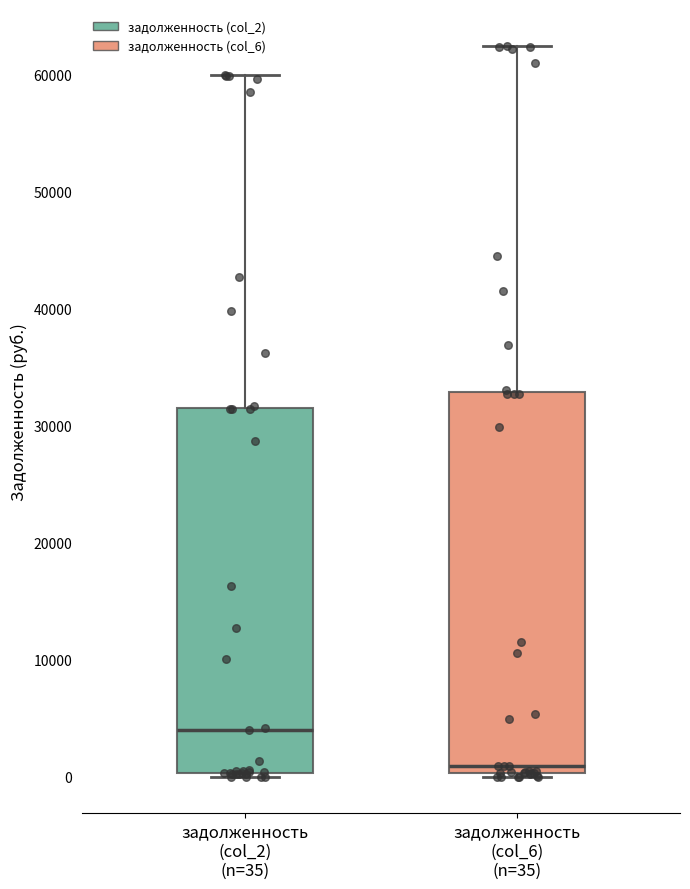

Reading left to right, read every box against the y-axis: the position of its median line, the range the box covers, and the ends of its whiskers. The values are not printed on the chart, so give them approximately, as read against the axis.

задолженность (col_2) (n=35): median 4000, box 0 to 32000, whiskers 0 (just below the box's lower edge) to 60000
задолженность (col_6) (n=35): median 1000, box 0 to 33000, whiskers 0 (just below the box's lower edge) to 63000